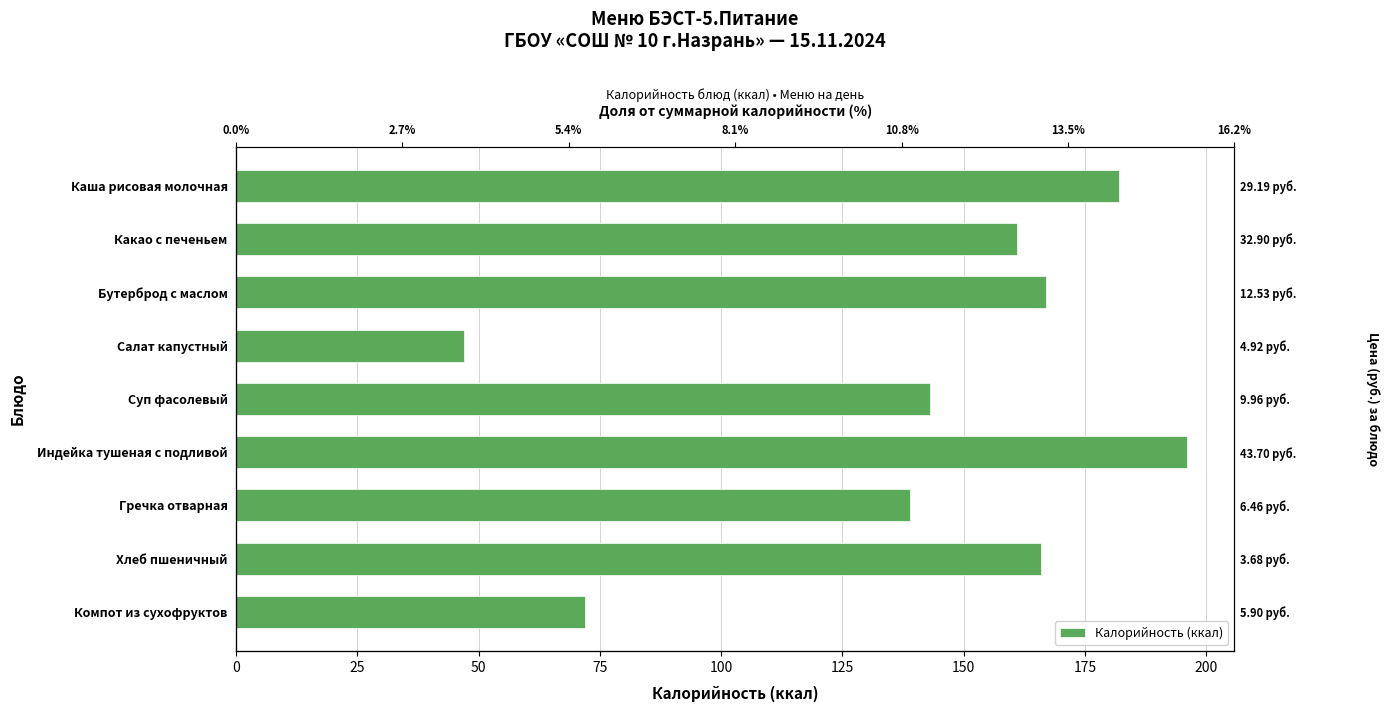

What is the difference between the maximum and second lowest values?

124